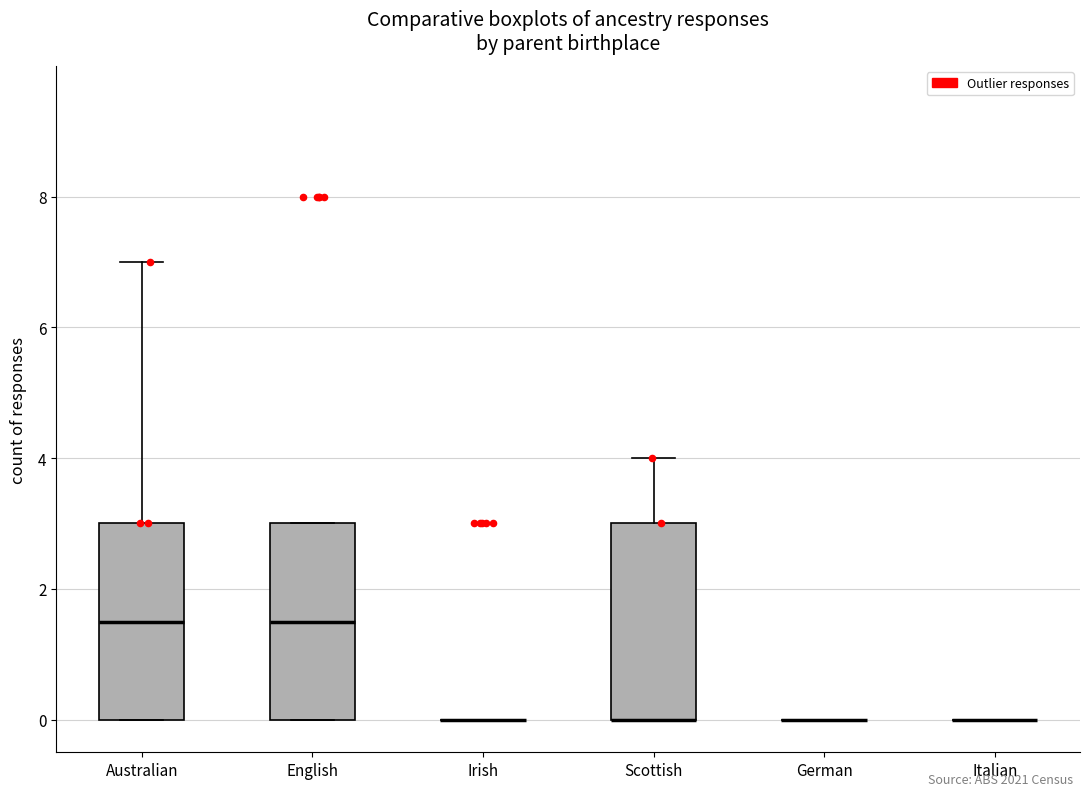

Reading left to right, read every box against the y-axis: the position of its median line, the range the box covers, and the ends of its whiskers. The values are not printed on the chart, so give them approximately, as read against the axis.

Australian: median 1.6, box 0.0 to 3.0, whiskers 0.0 to 7.0
English: median 1.6, box 0.0 to 3.0, whiskers 0.0 to 3.0
Irish: box collapsed to a line at 0.0, whiskers 0.0 to 0.0
Scottish: median 0.0 (drawn on the box's lower edge), box 0.0 to 3.0, whiskers 0.0 to 4.0
German: box collapsed to a line at 0.0, whiskers 0.0 to 0.0
Italian: box collapsed to a line at 0.0, whiskers 0.0 to 0.0